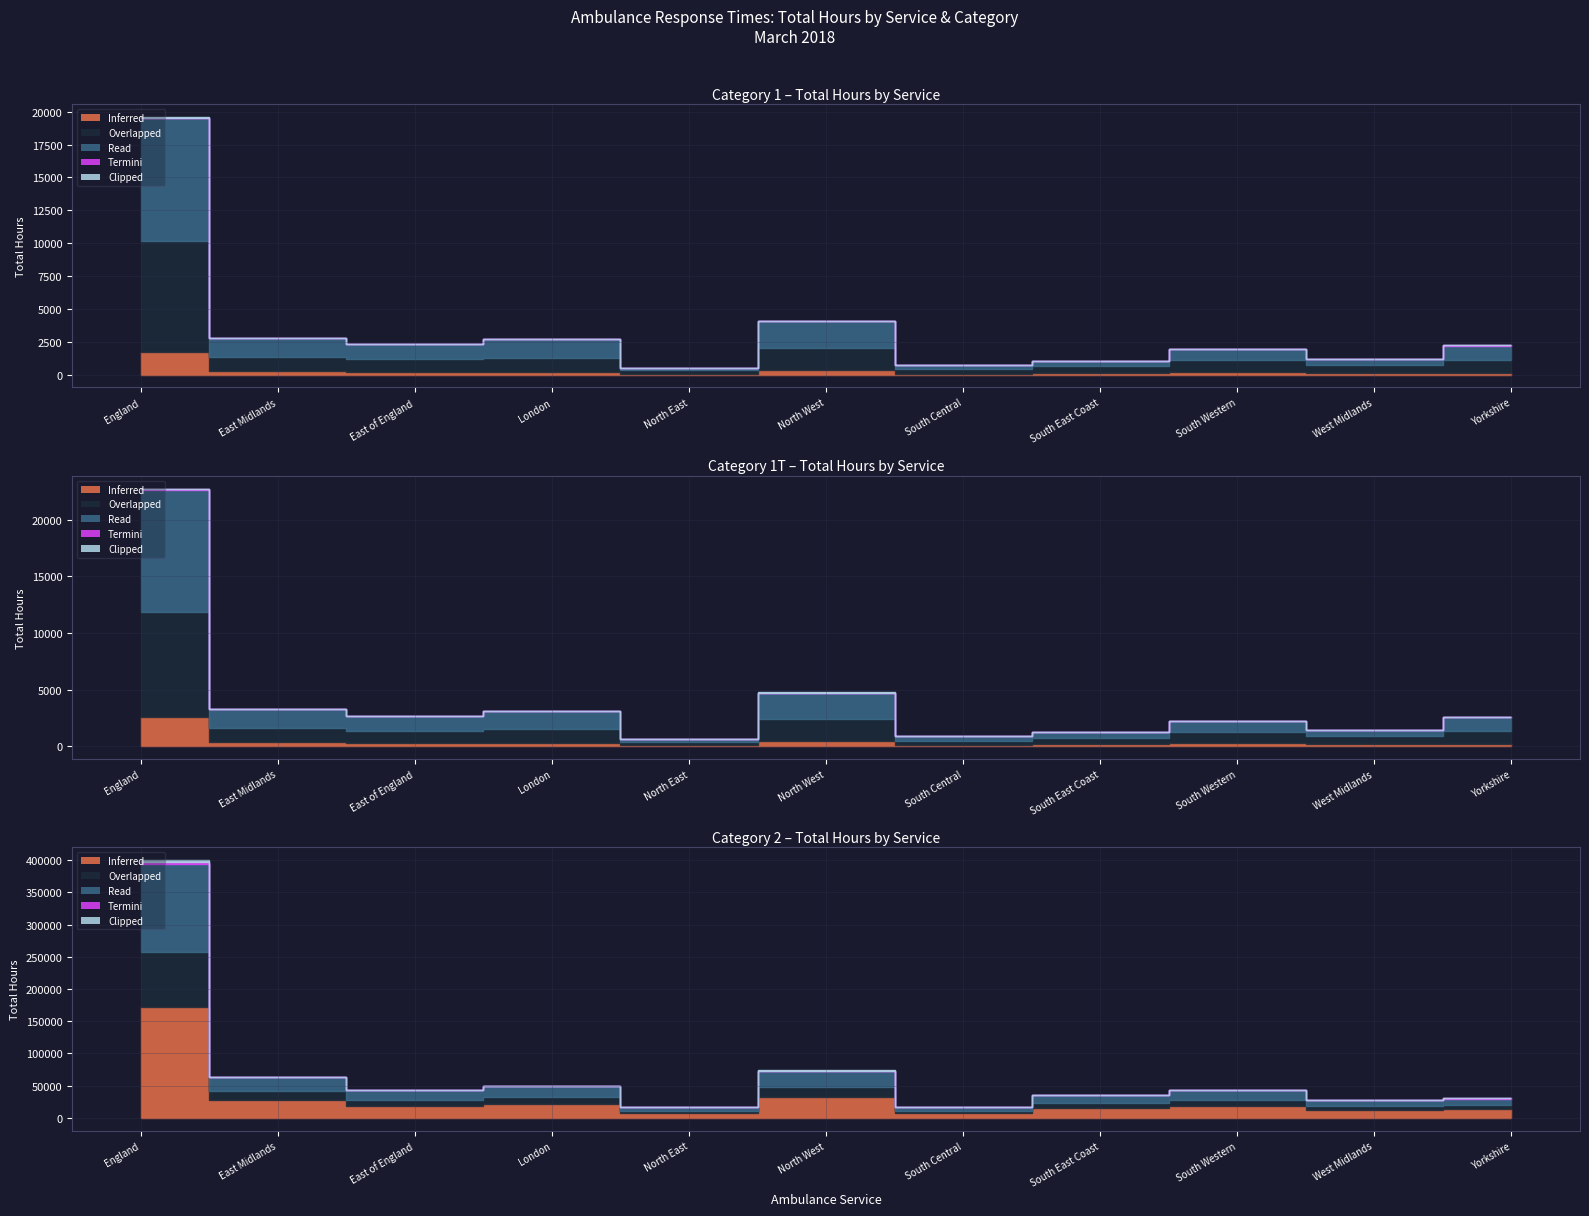

What is the sum of the Inferred values at South Western and West Midlands?

30500.0